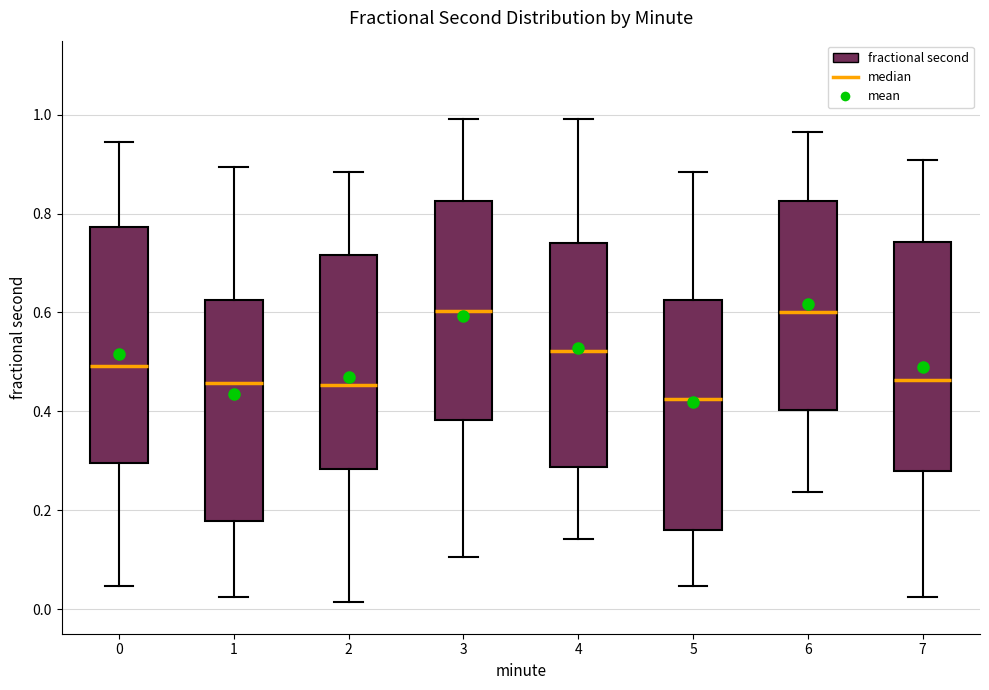

Which box has the lowest median line?

5